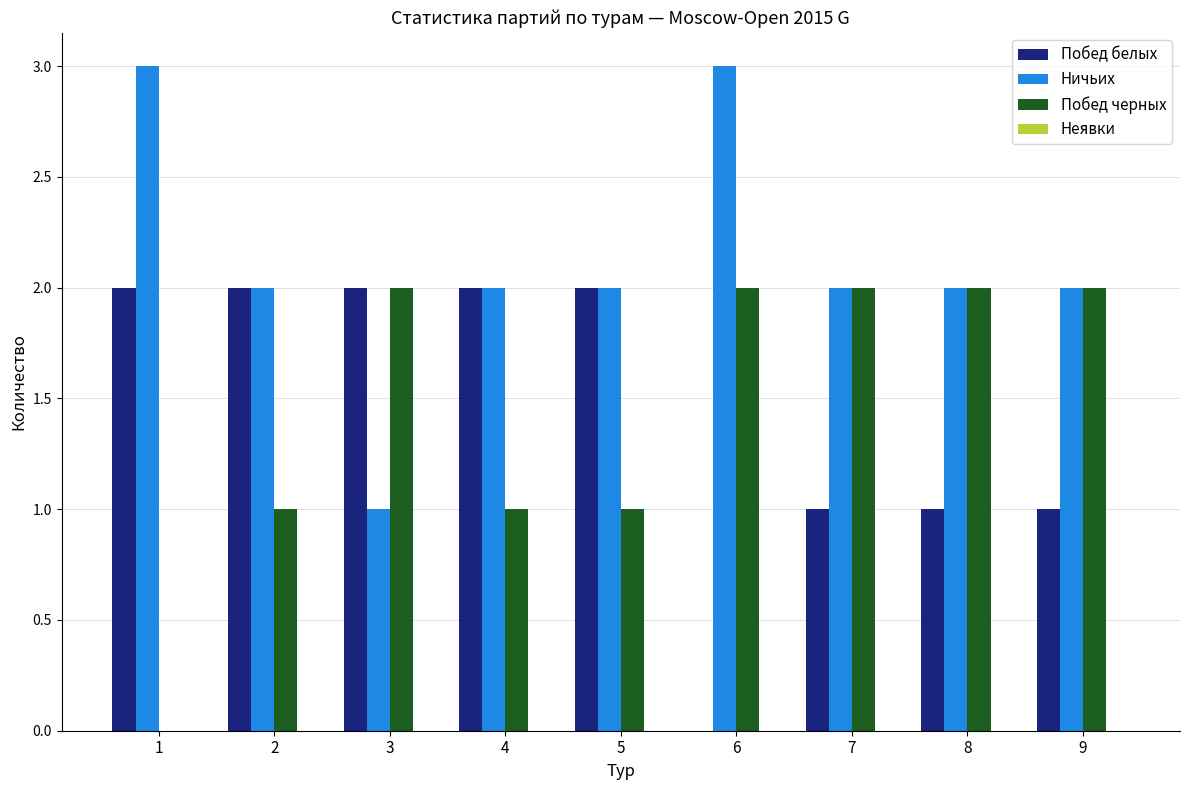

Which series changed the most between 1 and 8?

Побед черных